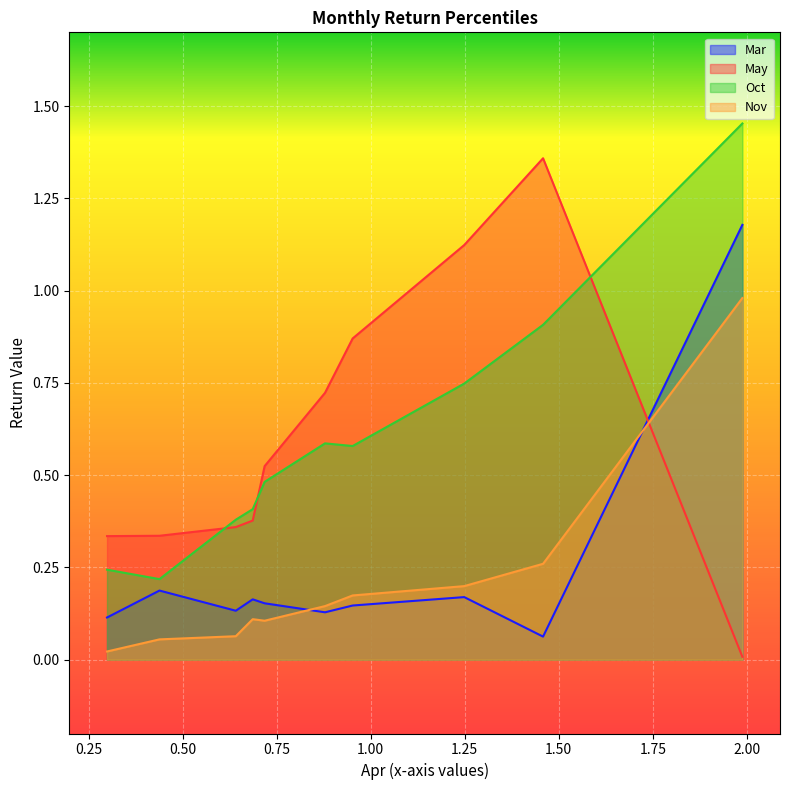

The value of Nov at pct15 is 0.1. True or false?

False